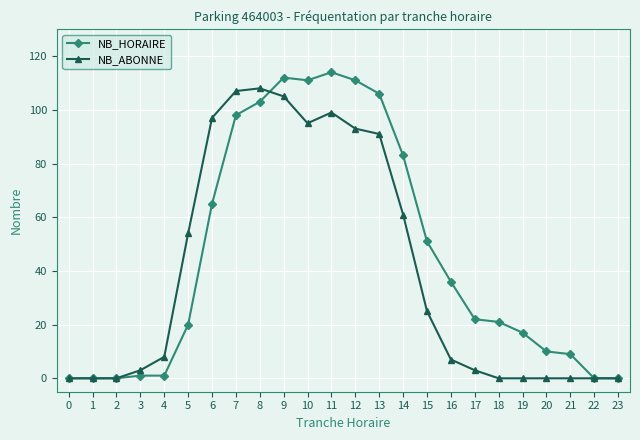

What is the maximum value for NB_HORAIRE?

114